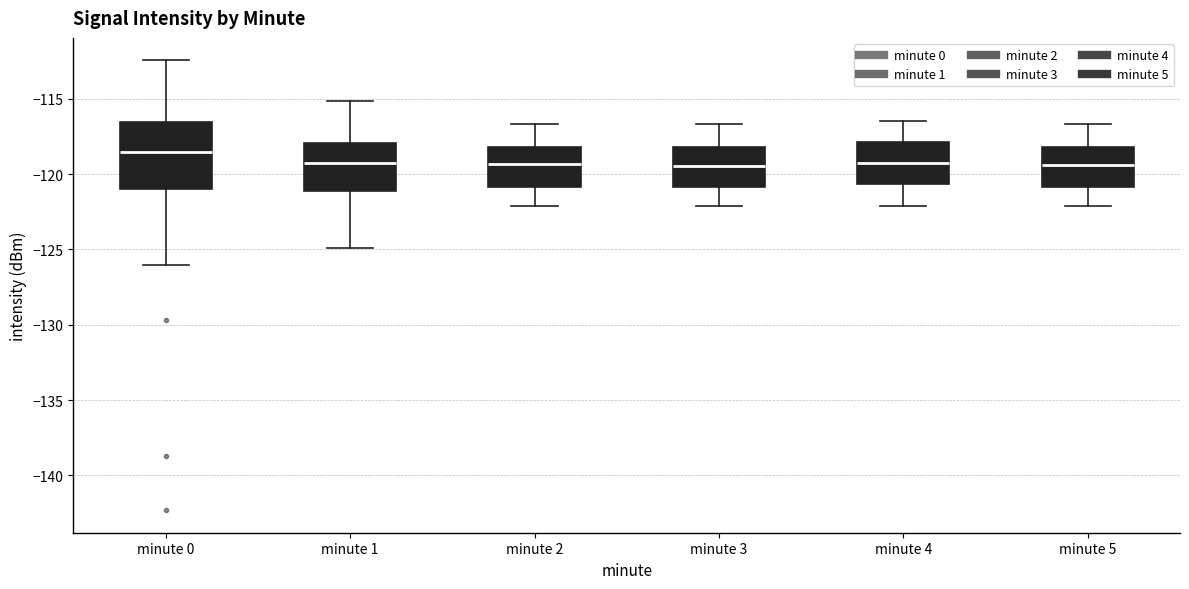

Which box has the highest median line?

minute 0